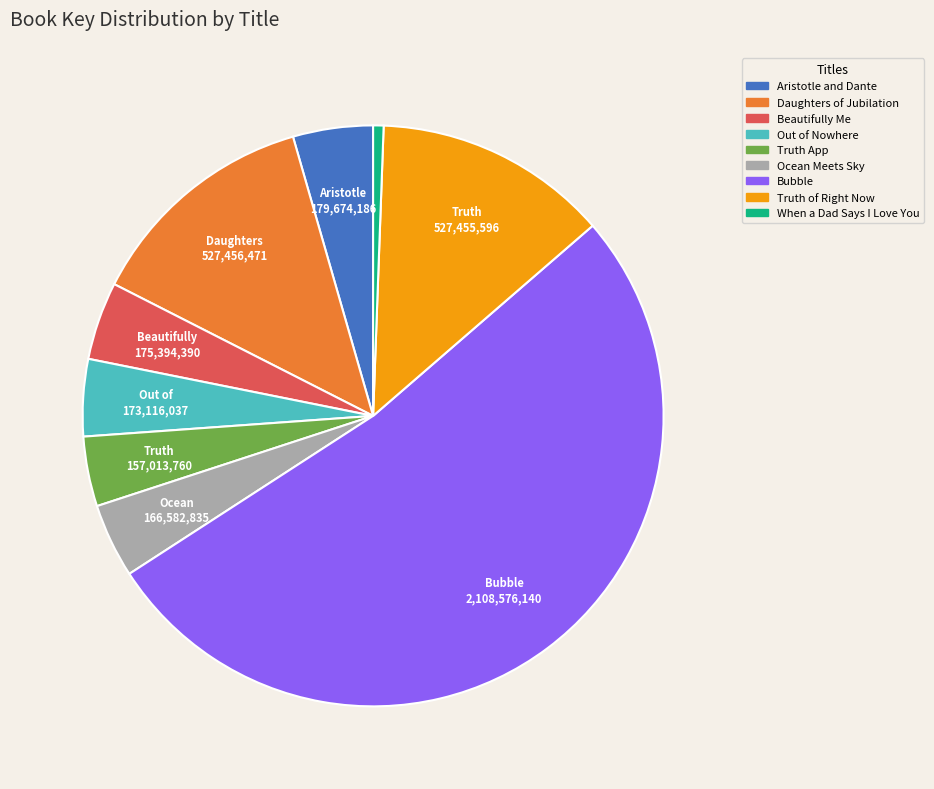

Approximately how many times larger is the value at Bubble compared to Truth App?

13.4